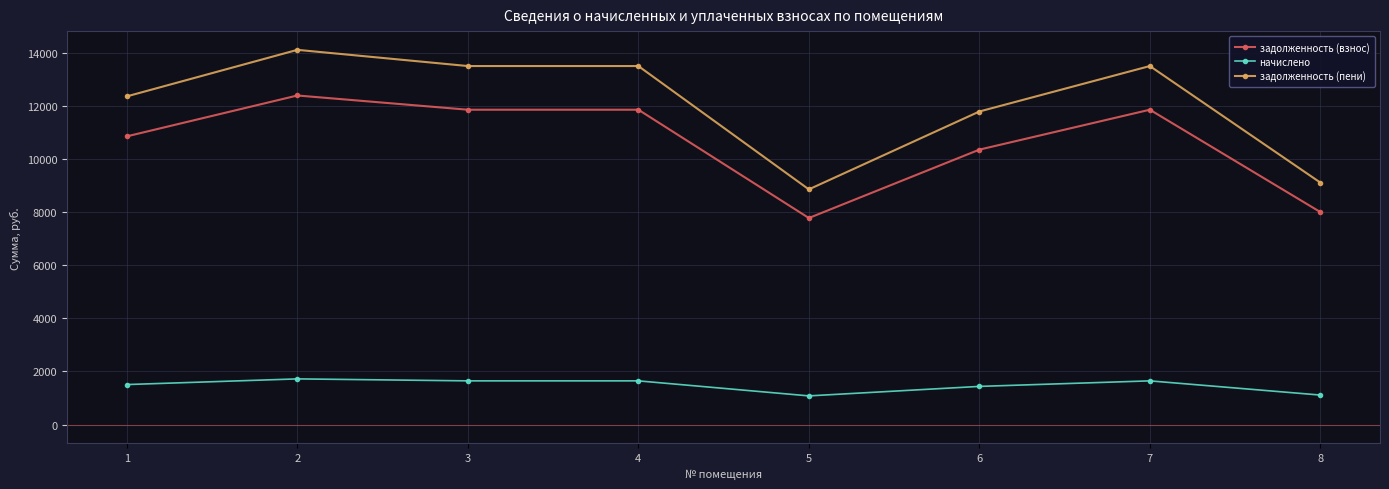

What is the smallest value displayed?

1080.0